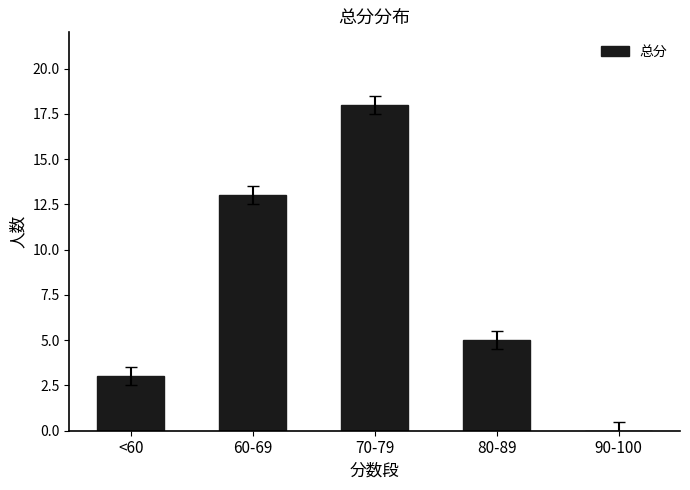

What is the sum of the values at 80-89 and 90-100?

5